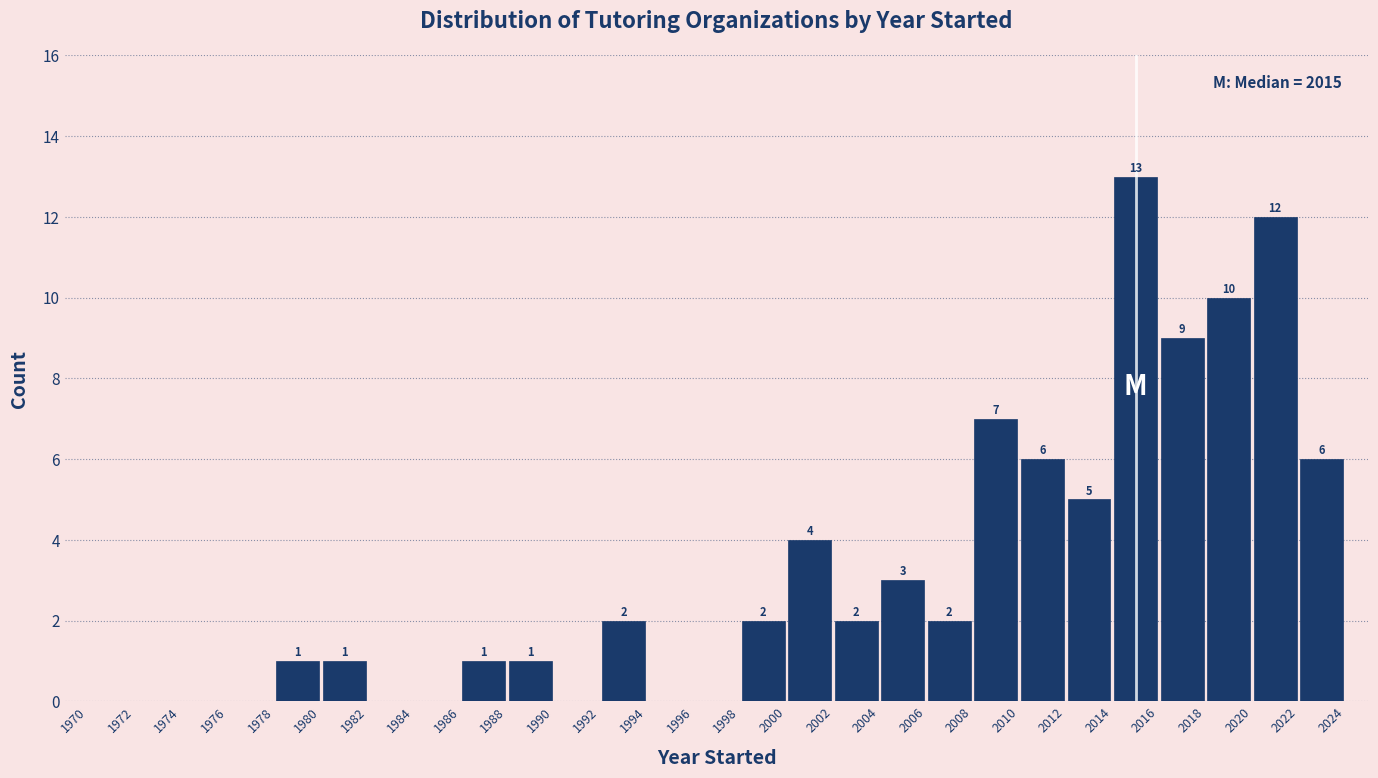

Over which range of the x-axis is the bar tallest?

2014 to 2016